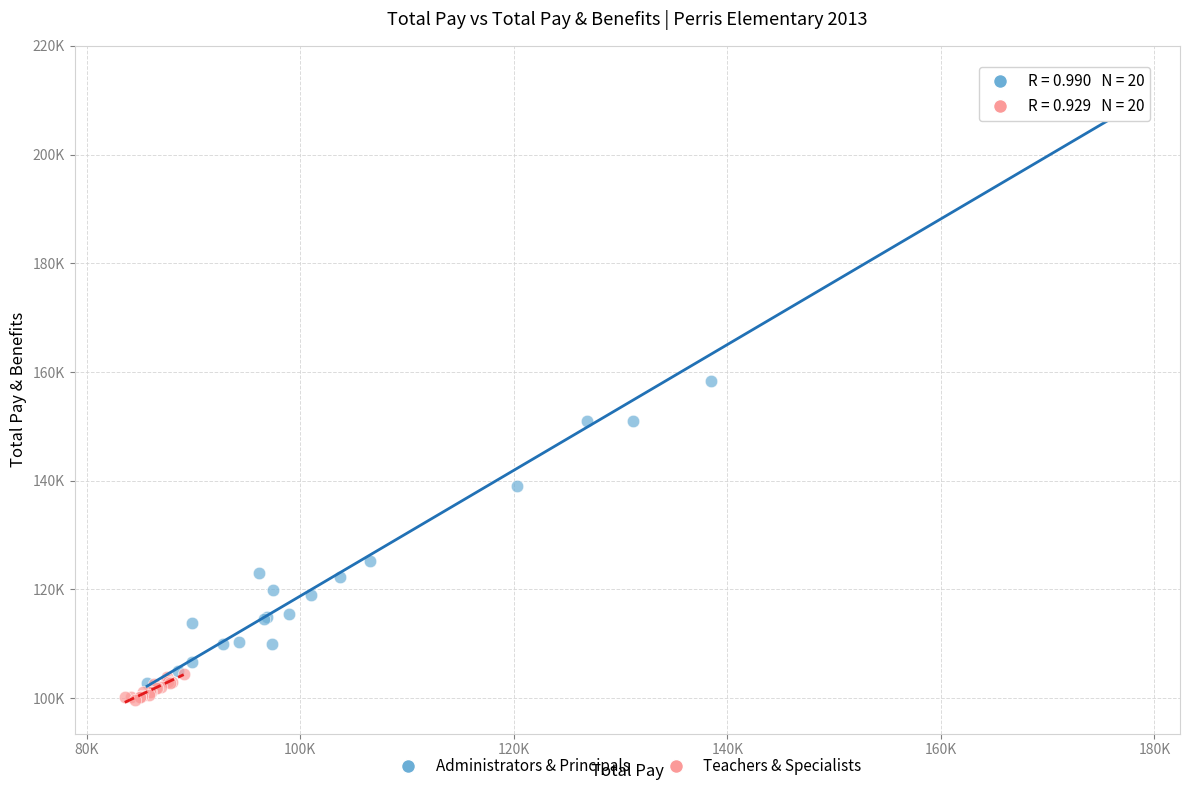

Which series reaches the maximum Y coordinate?

Administrators & Principals